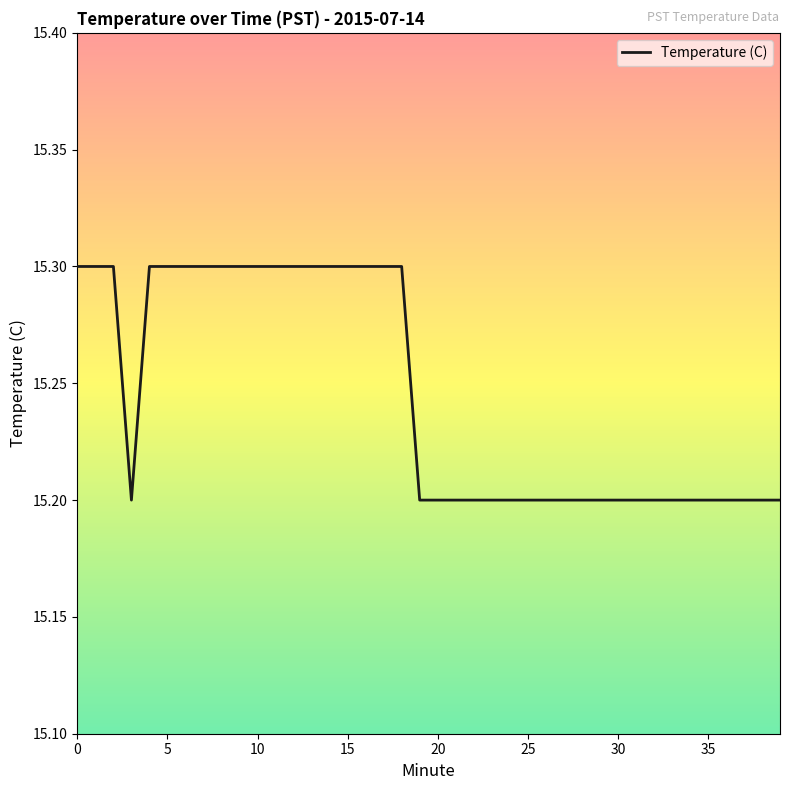

What is the minimum value shown in the chart?

15.2